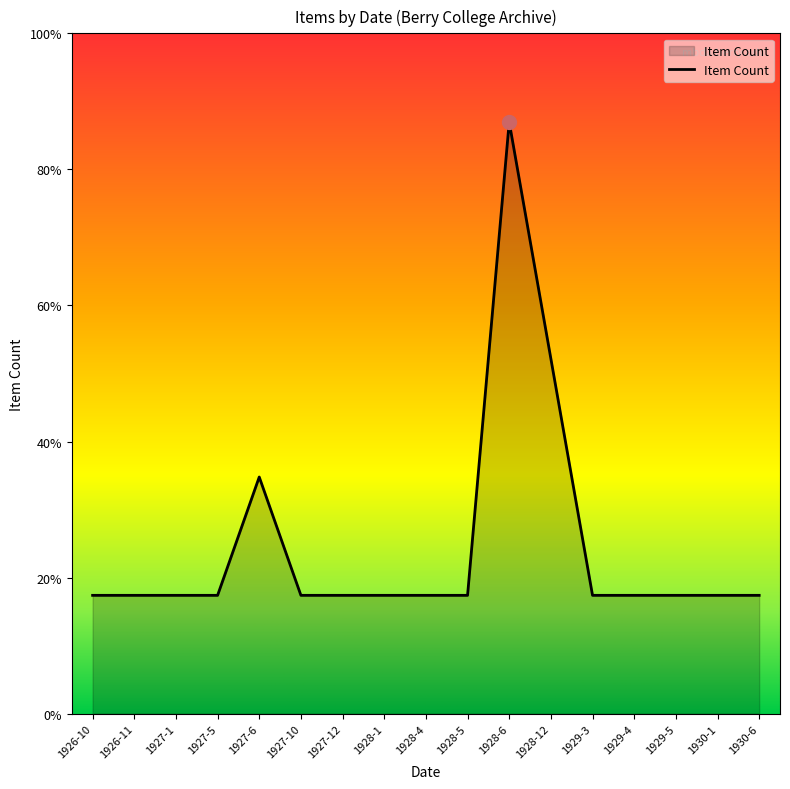

Where is the first local maximum?

1927-6